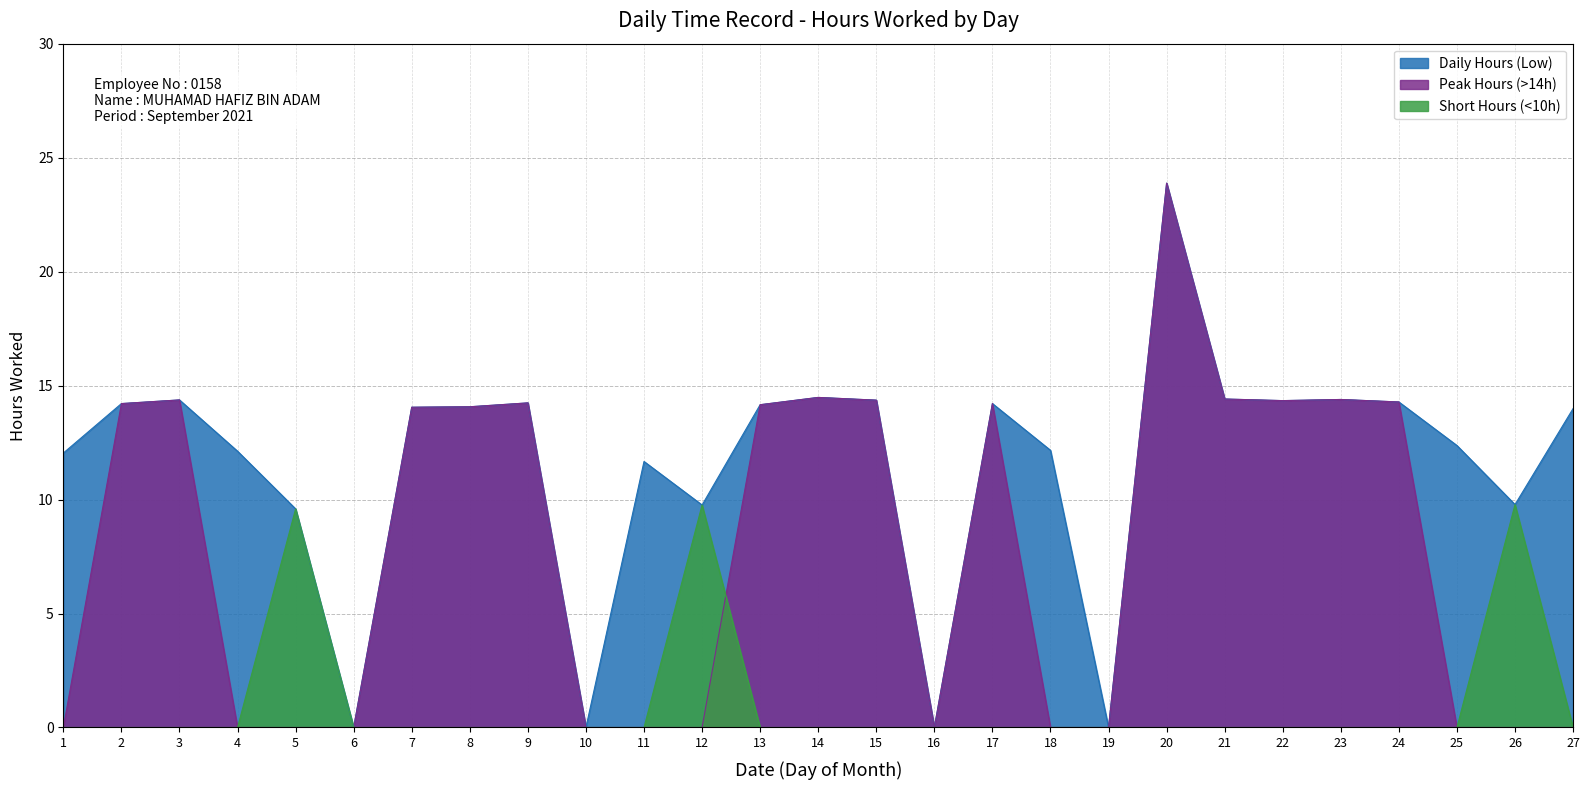

What is the value of the 11th point from the left?

11.7